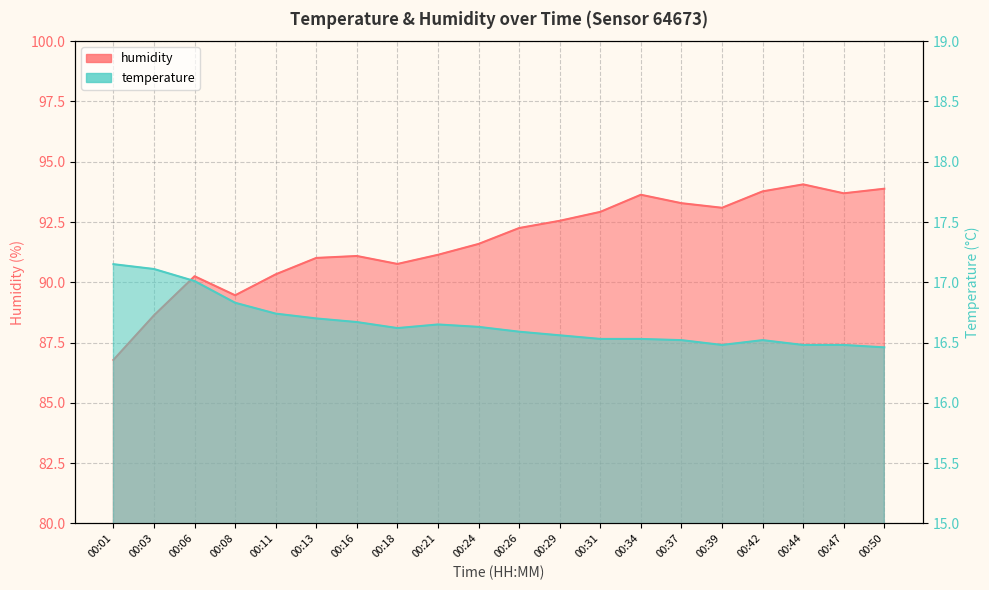

Is the value of humidity at 00:37 greater than the value of temperature at 00:37?

Yes